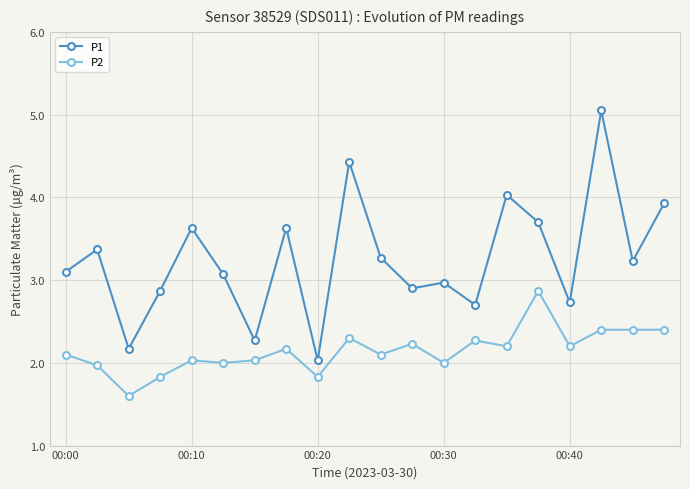

Which series has the largest total across all categories?

P1